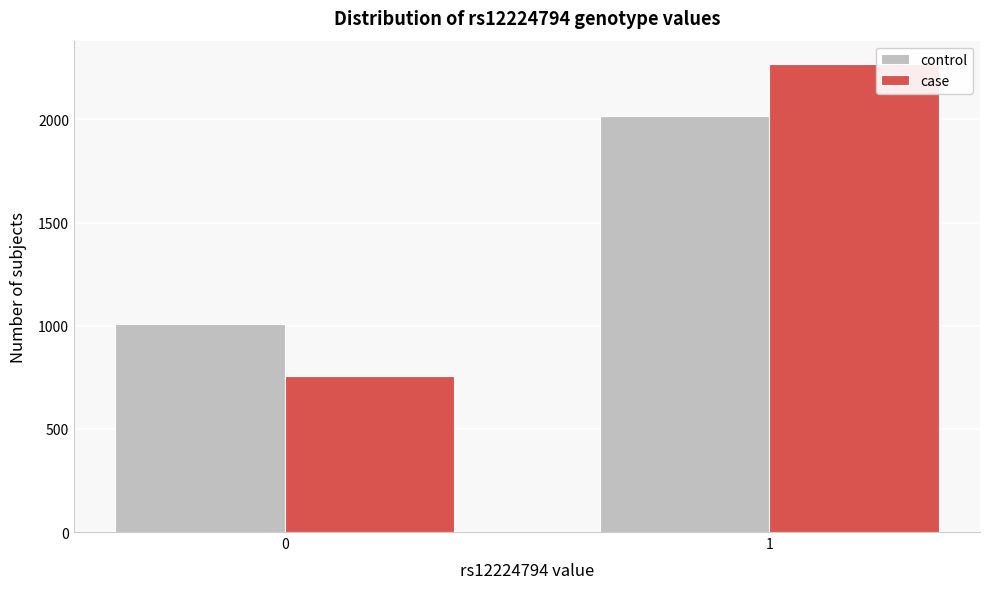

Reading left to right, transcribe all the data shown in this chart.

control: 1008	2016
case: 756	2268